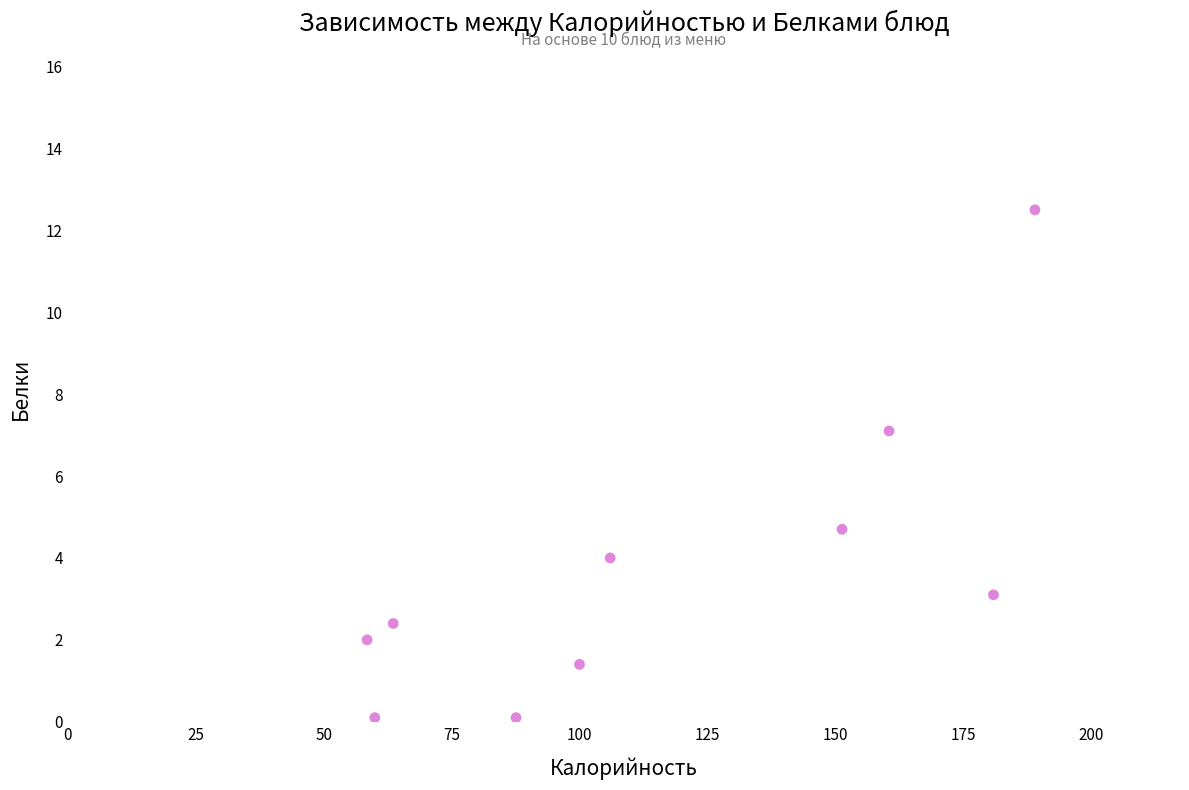

What is the average X value?

115.7